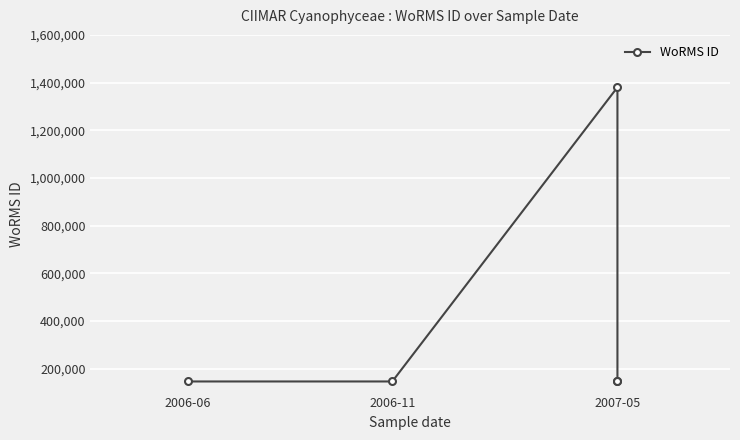

At which category does the data reach its first local peak?

2007-05